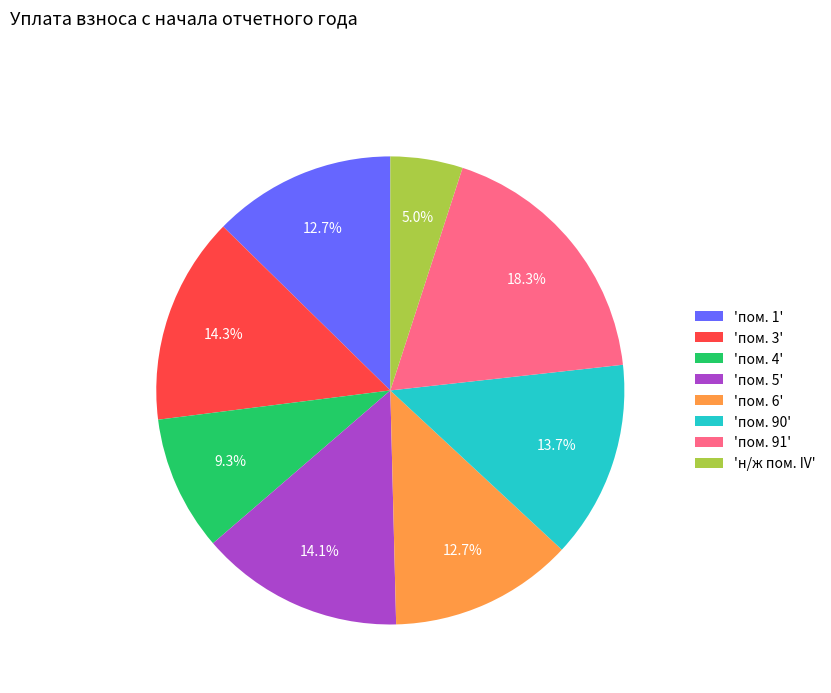

What is the smallest slice in the pie chart?

'н/ж пом. IV'